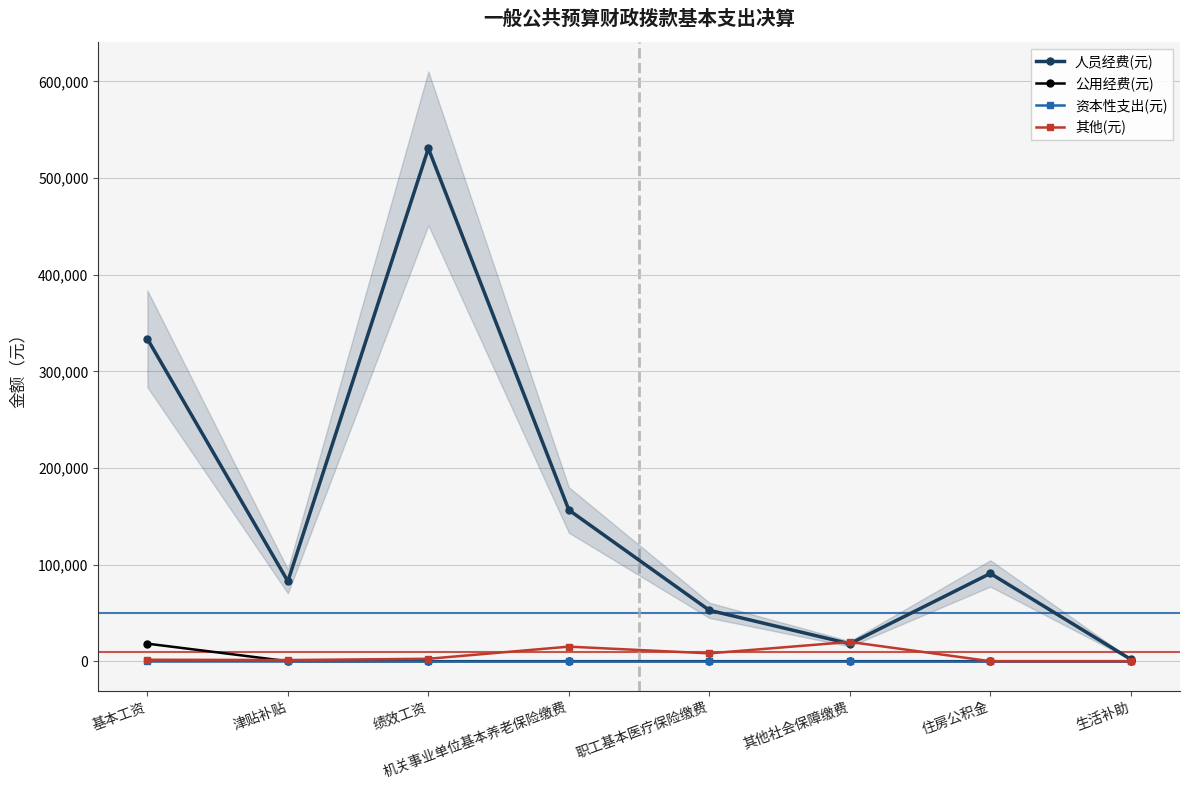

At 机关事业单位基本养老保险缴费, list the series in order from largest to smallest.

人员经费(元), 其他(元), 公用经费(元), 资本性支出(元)